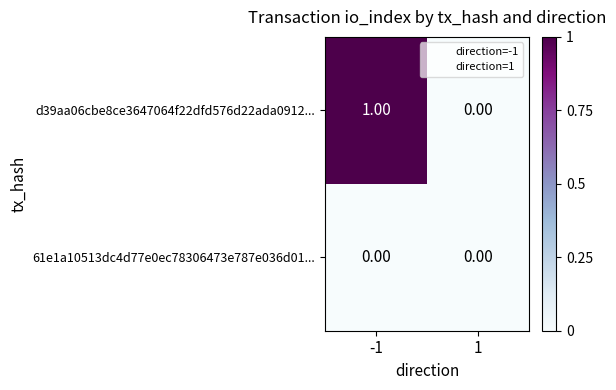

At which category is the sum across all series the highest?

-1